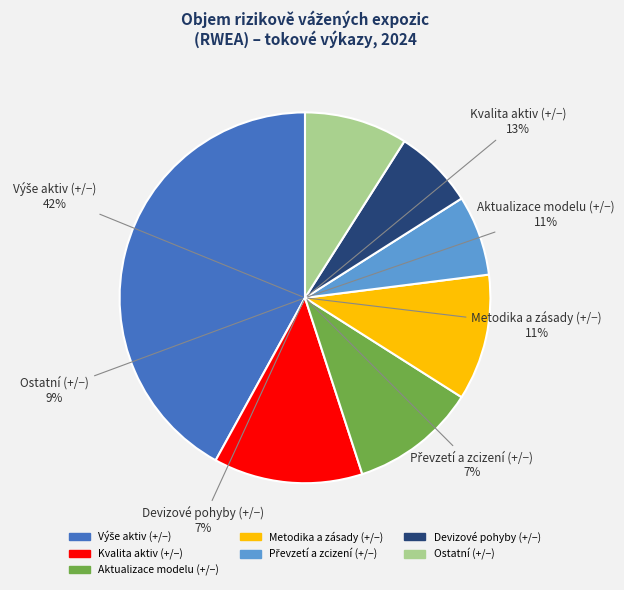

Is it true that Převzetí a zcizení (+/−) is 7% of the pie?

True